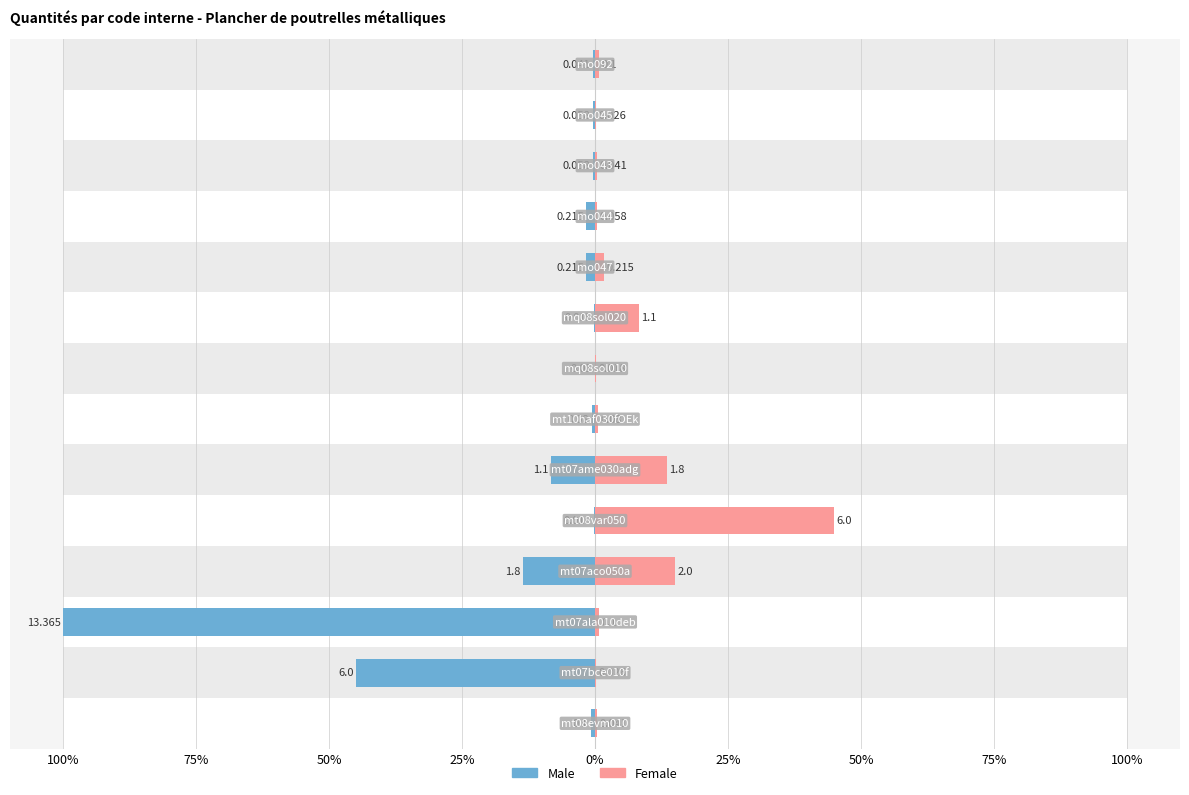

Does the chart contain stacked bars?

No